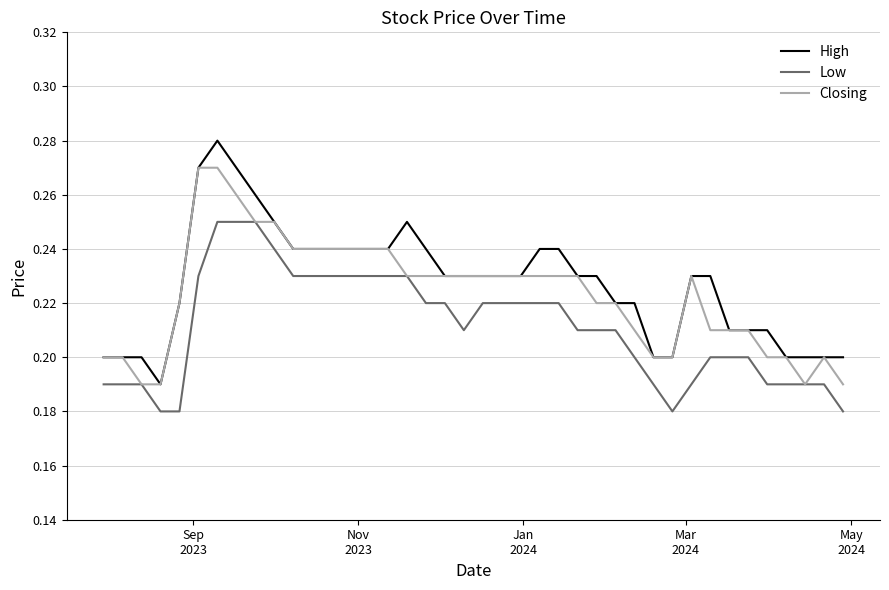

True or false: High and Low cross at least once.

False